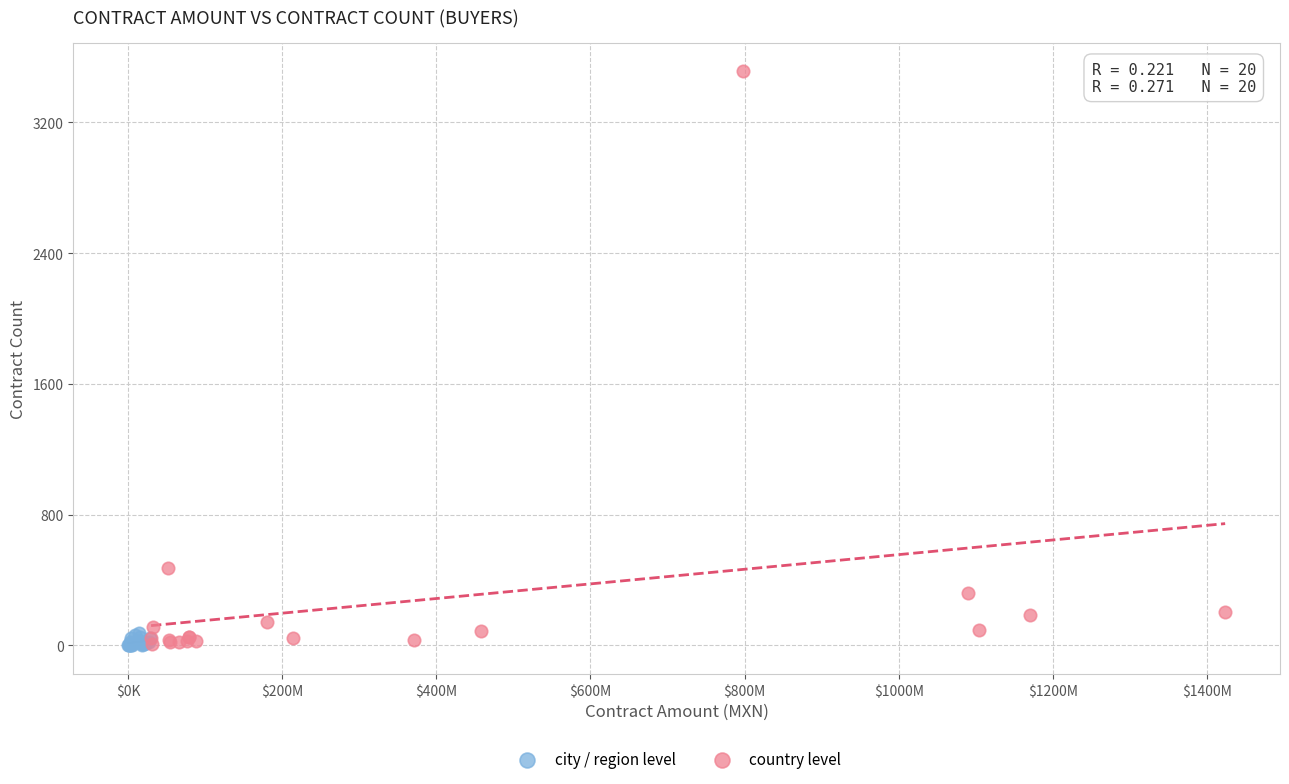

Which series contains the highest Y value?

country level